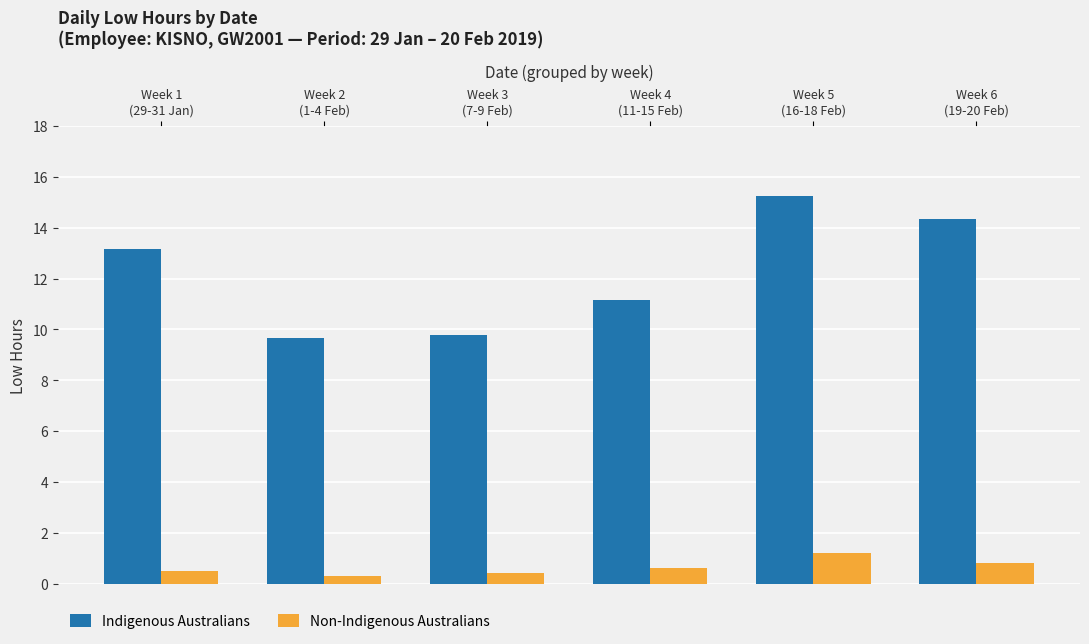

At which label is Indigenous Australians closest to 12?

Week 4
(11-15 Feb)